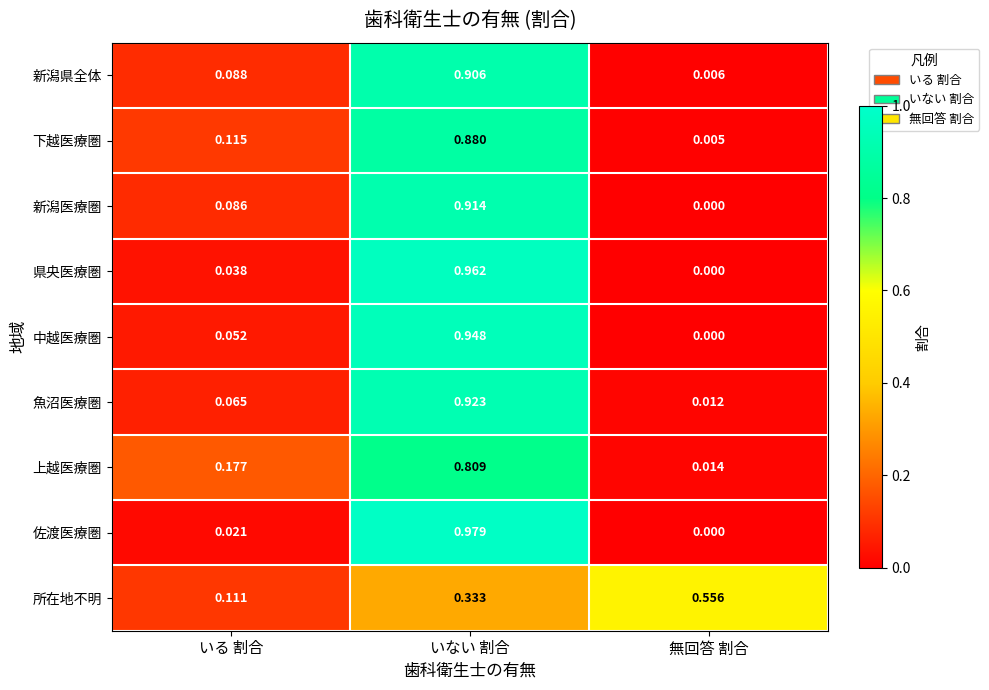

Where is 中越医療圏 nearest to the value 0?

無回答 割合